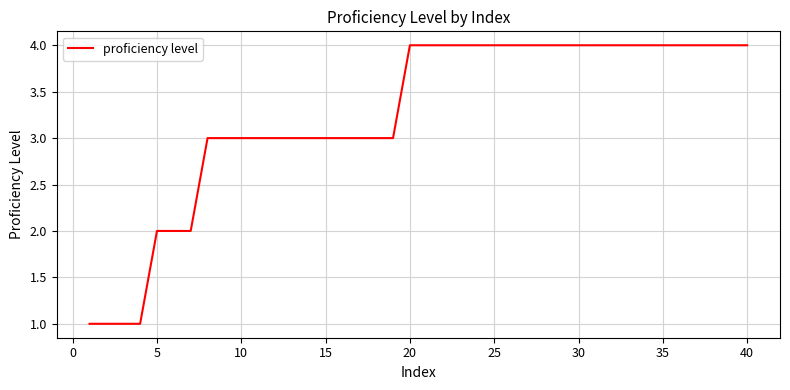

What is the greatest value displayed?

4